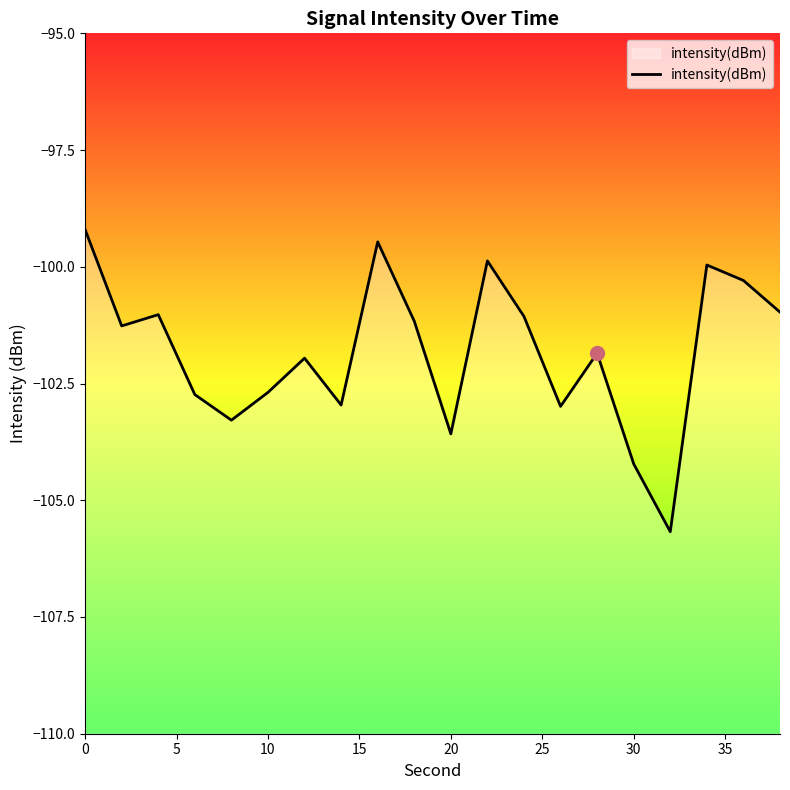

True or false: the data shows -99.2 at 0.

True